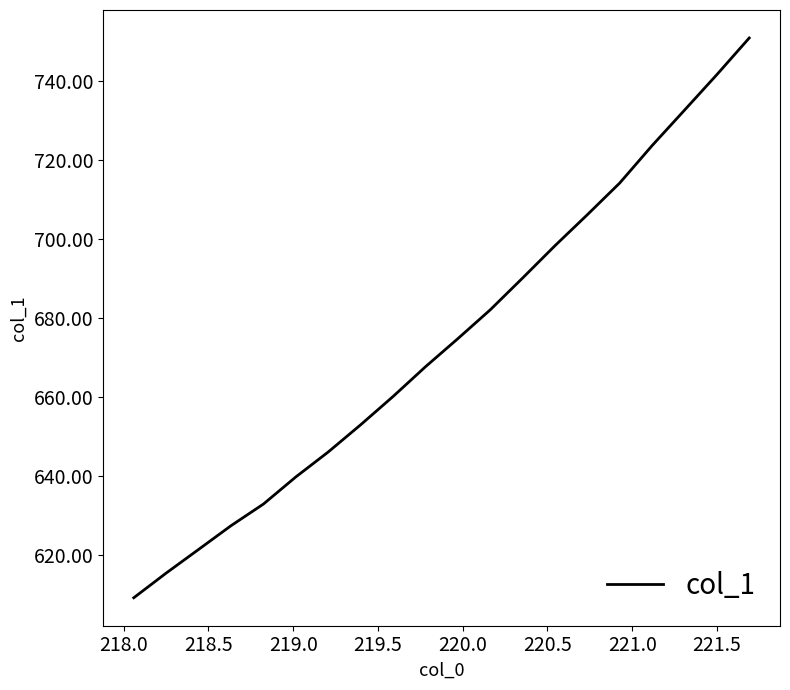

What is the smallest value displayed?

609.3